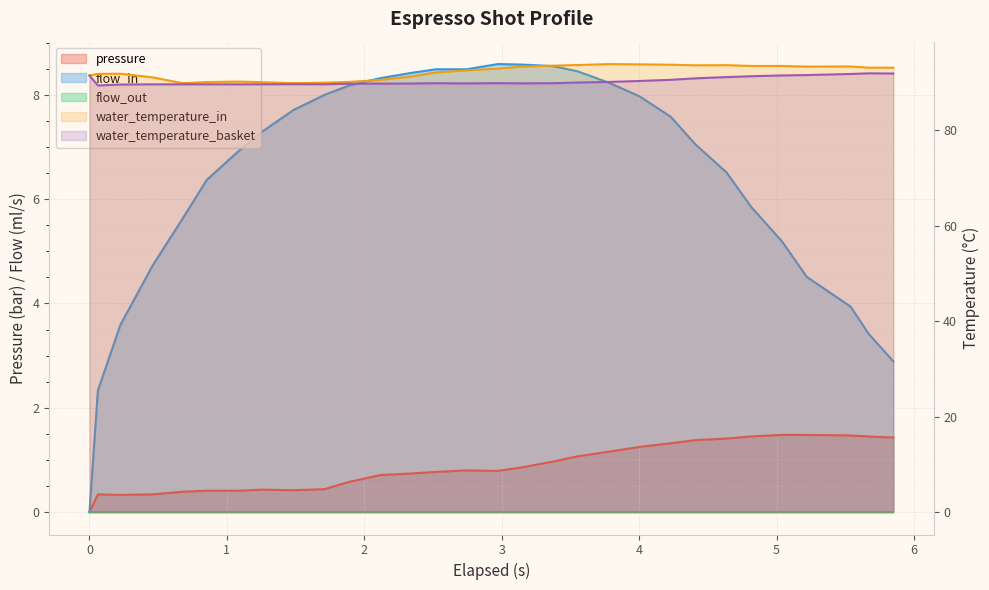

What position from the left is 5?

7